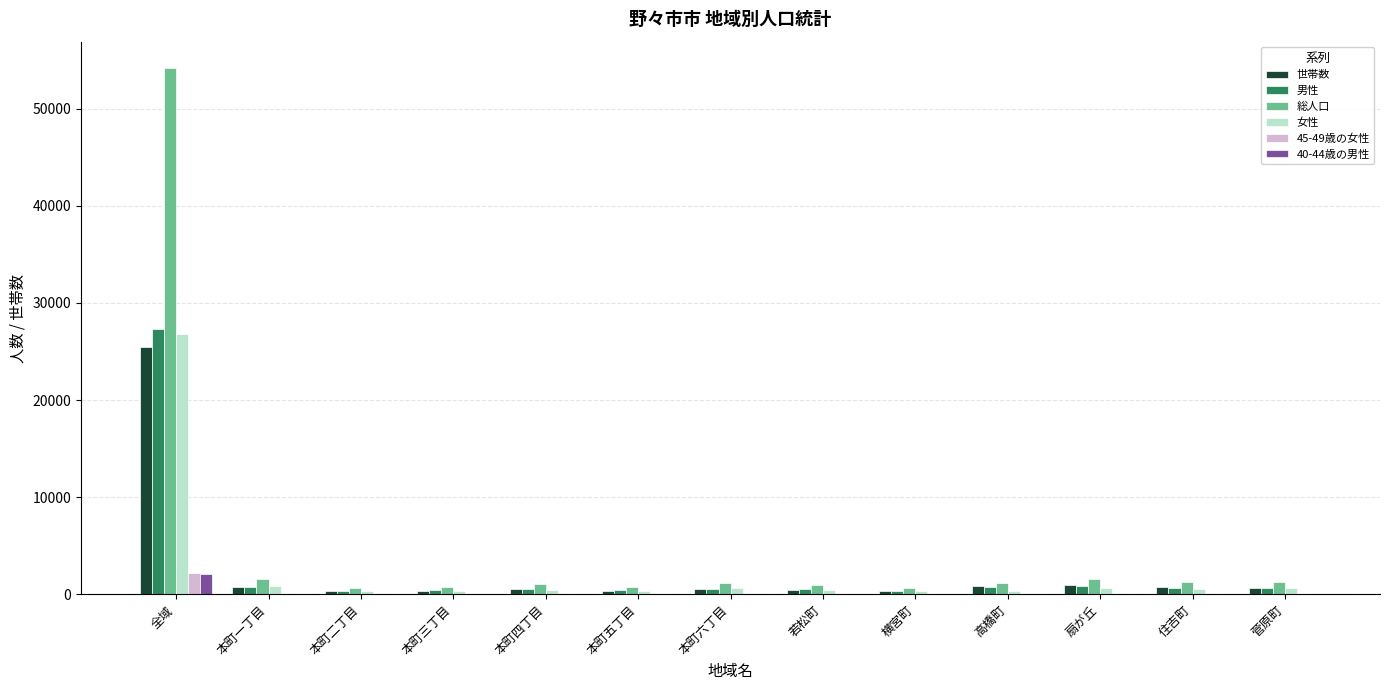

What are all the series names shown in the legend?

世帯数, 男性, 総人口, 女性, 45-49歳の女性, 40-44歳の男性